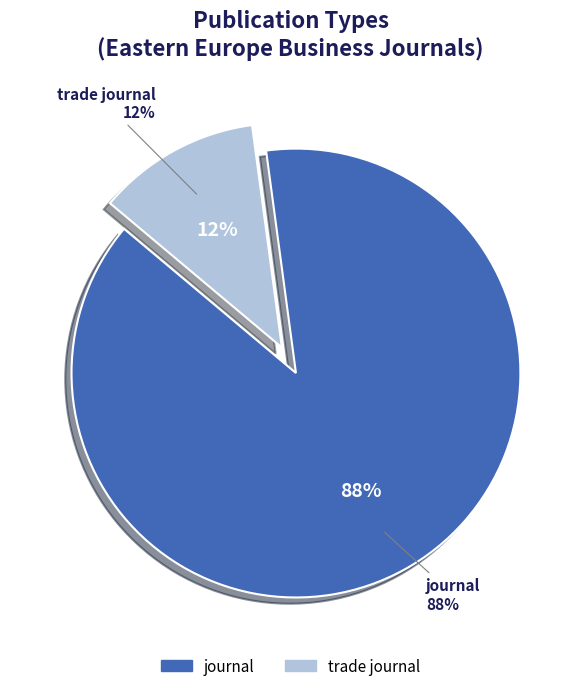

To the nearest percent, what is the difference between the trade journal and journal slice percentages?

76%